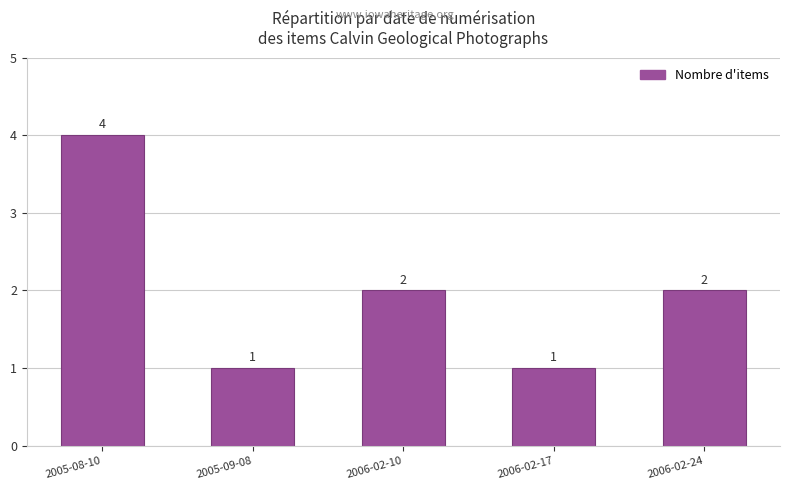

Between 2005-08-10 and 2006-02-24, which is larger?

2005-08-10